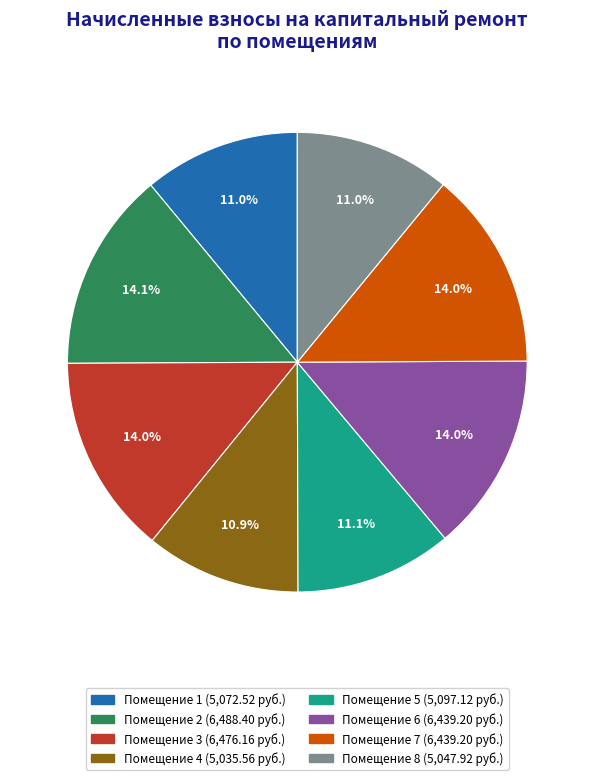

Is there a majority slice in this chart?

No